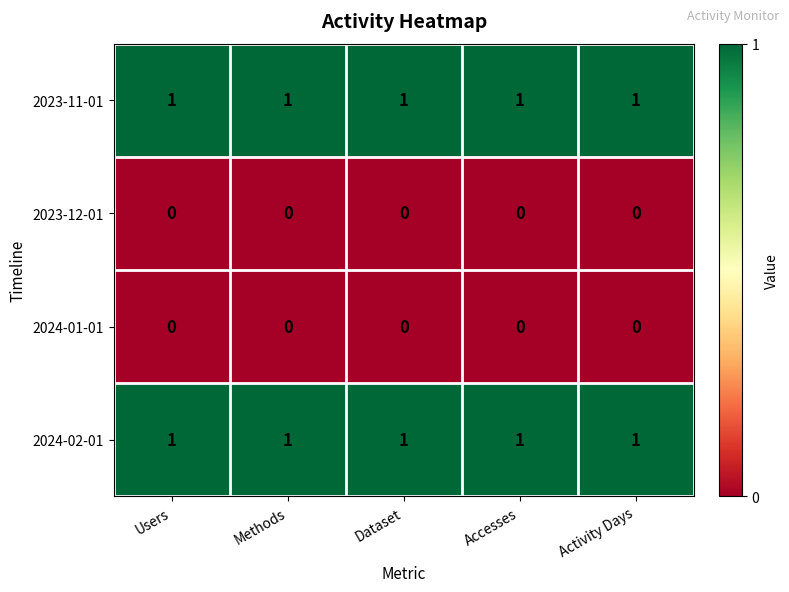

Is the value of 2023-11-01 at Methods greater than the value of 2024-01-01 at Activity Days?

Yes